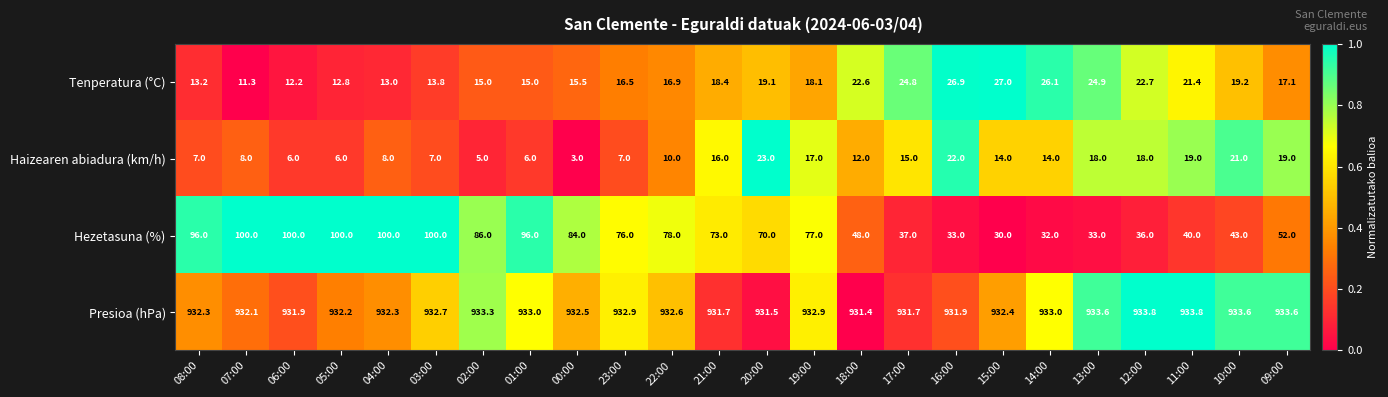

True or false: Tenperatura (°C) has a value of 10.8 at 11:00.

False